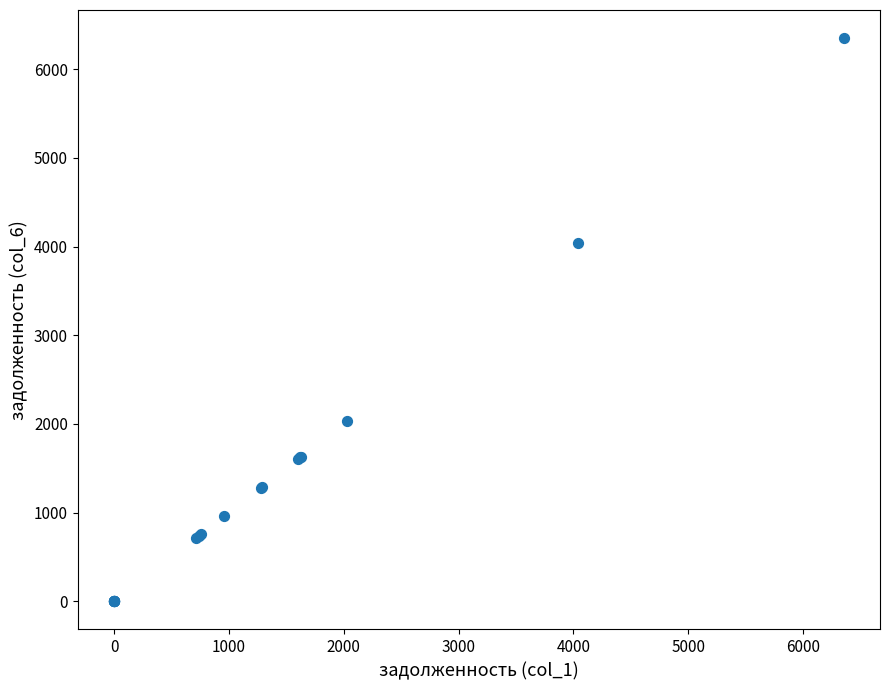

What Y value in the scatter plot is closest to 3175?

4038.2